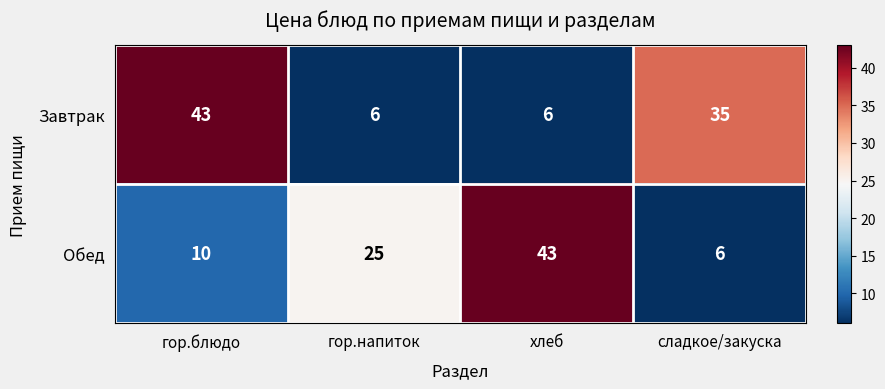

Between хлеб and сладкое/закуска, which series saw the biggest shift?

Обед